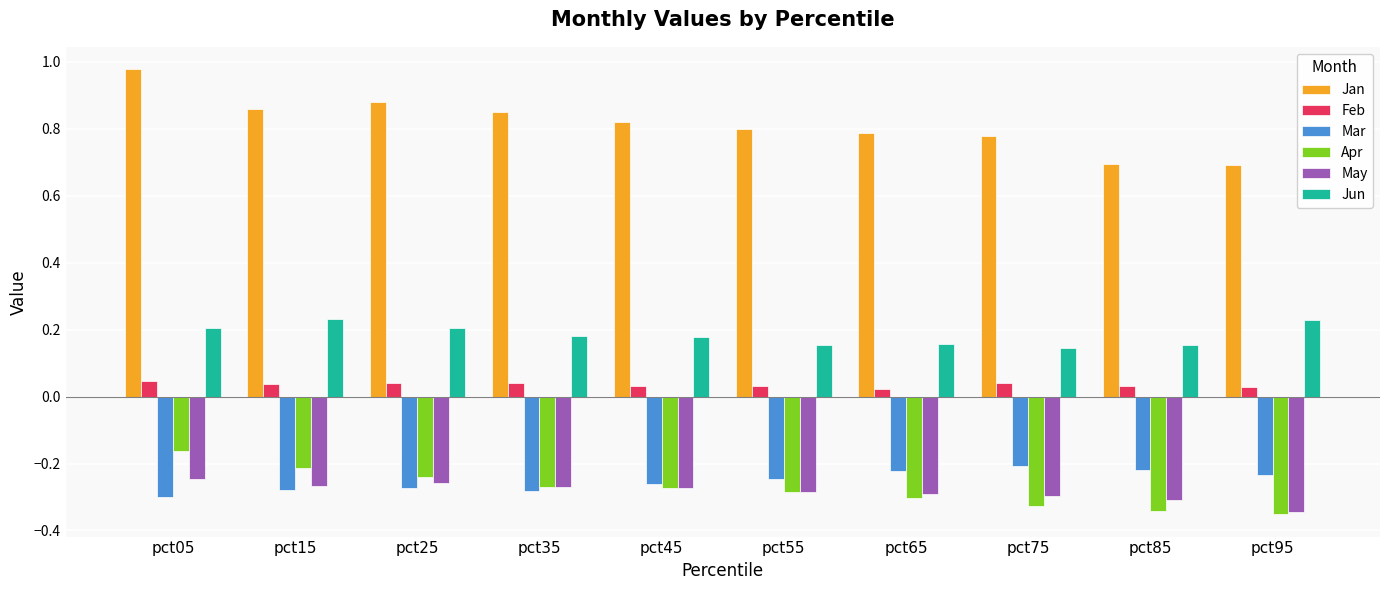

At which label does May reach its minimum?

pct95